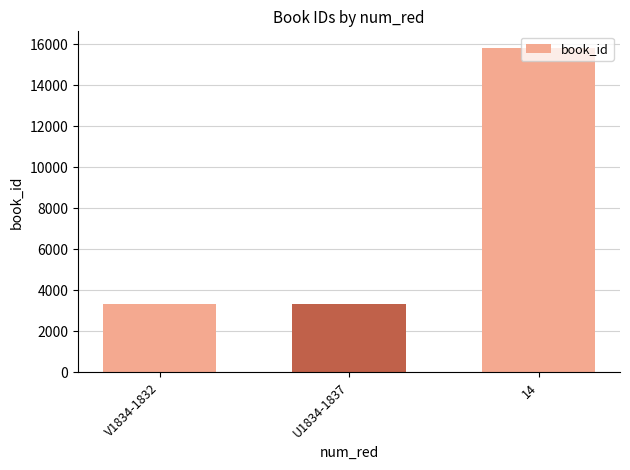

What is the average value?

7492